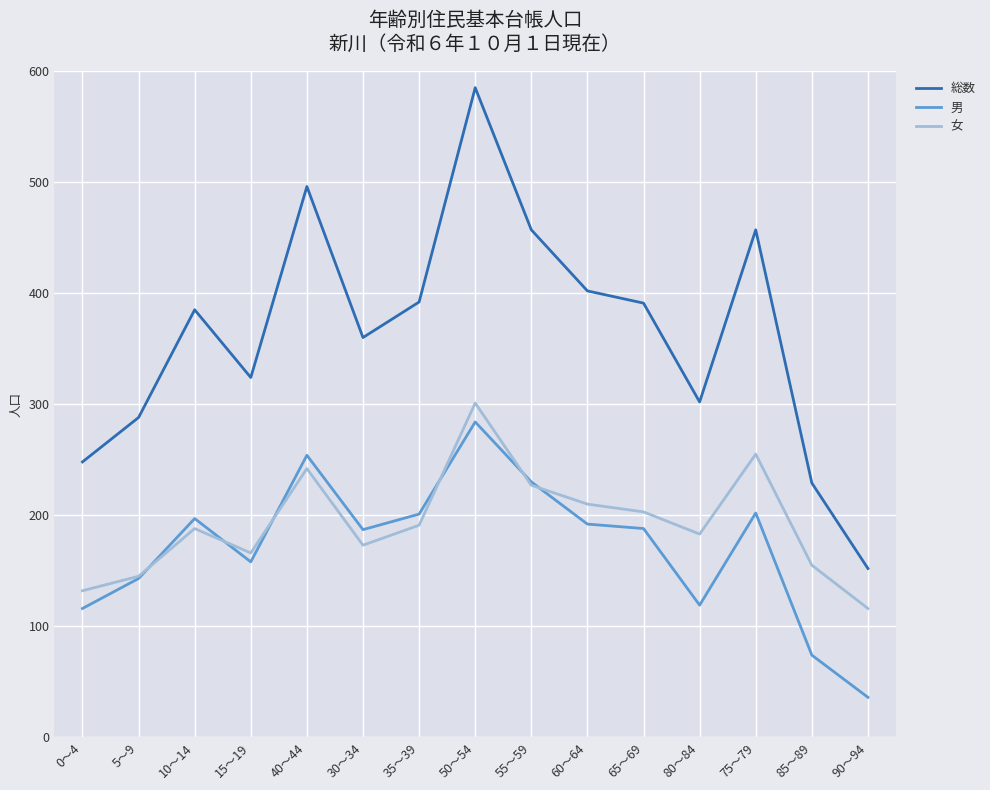

Which series has the largest total across all categories?

総数